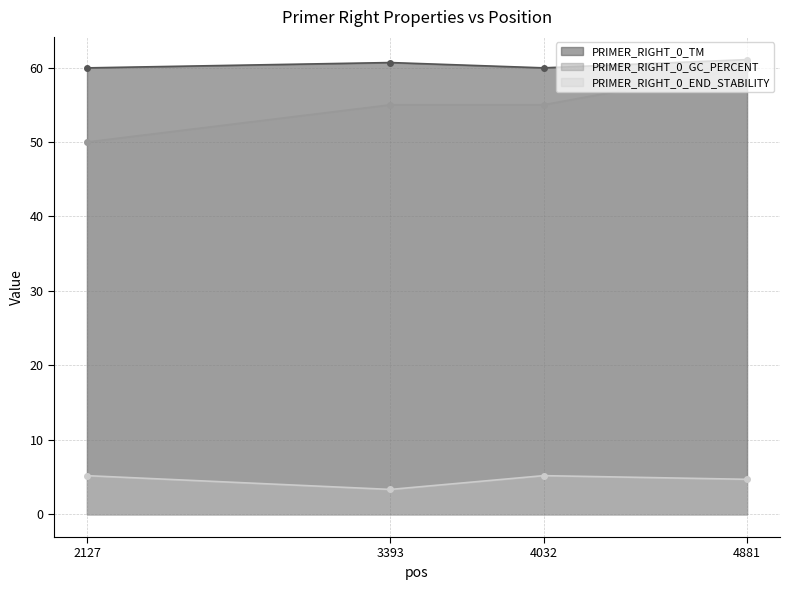

What is the value of the PRIMER_RIGHT_0_TM point at the 1st from the left?

60.0